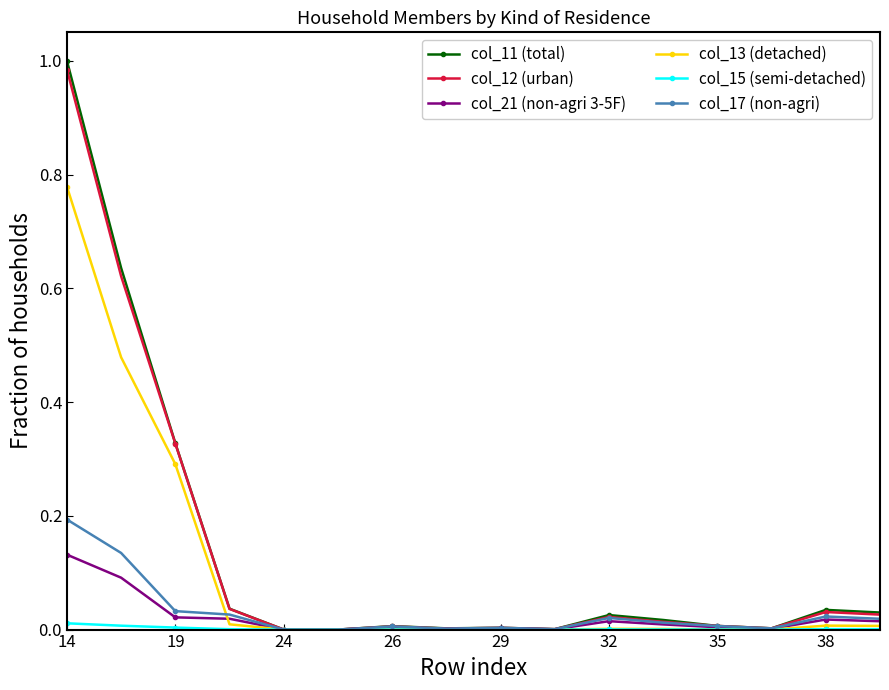

What are all the series names shown in the legend?

col_11 (total), col_12 (urban), col_21 (non-agri 3-5F), col_13 (detached), col_15 (semi-detached), col_17 (non-agri)